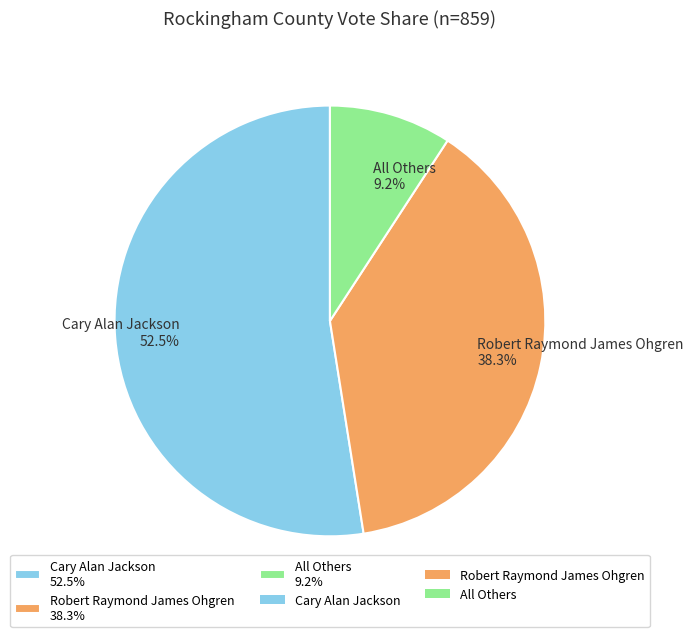

Which category has the smallest portion of the pie?

All Others